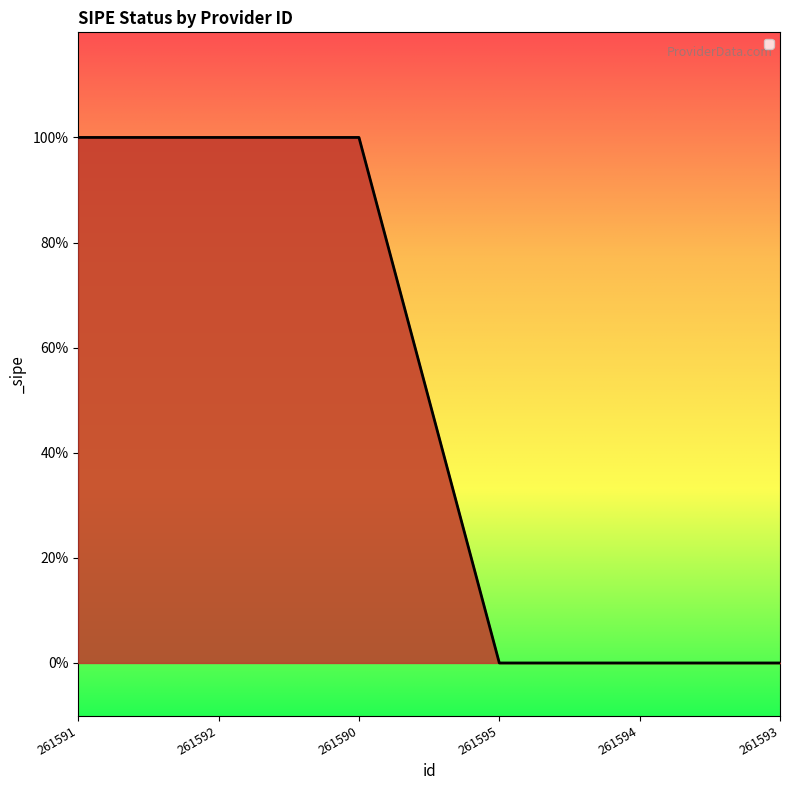

Does the chart display data point markers on the line(s)?

No